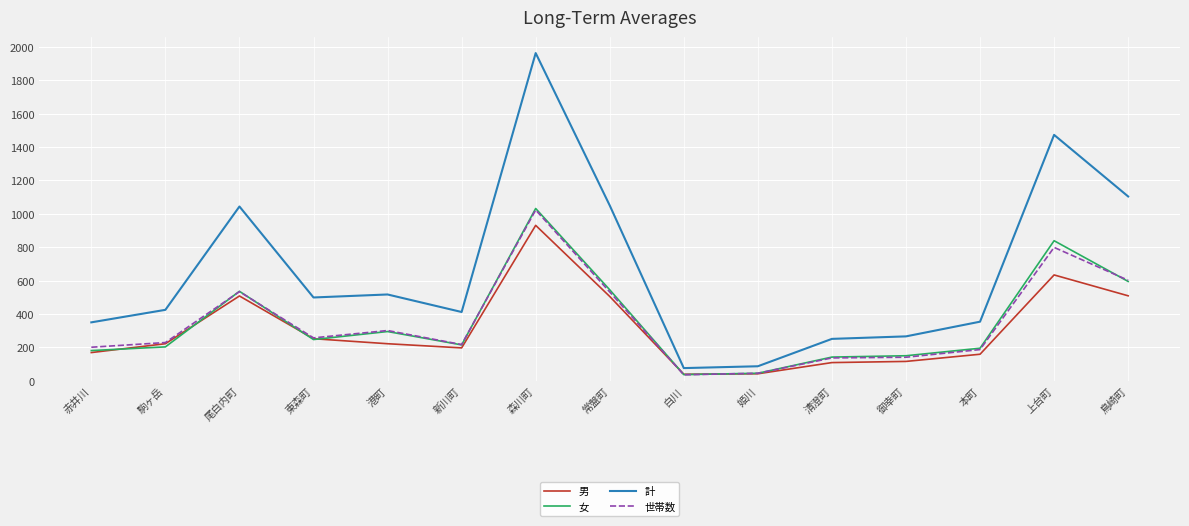

Is the value of 世帯数 at 赤井川 greater than the value of 男 at 港町?

No